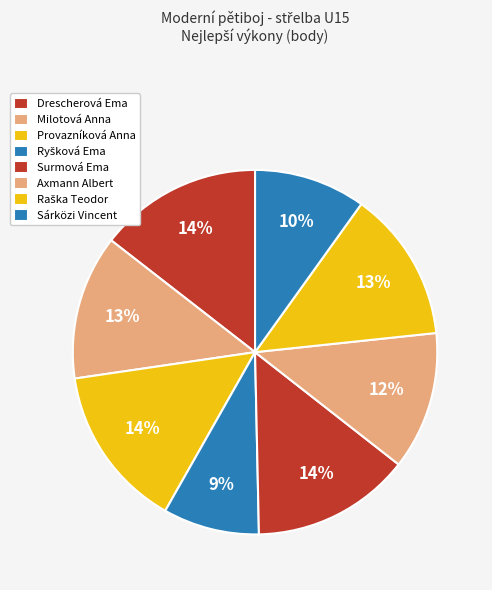

The Surmová Ema slice represents 6% of the pie. True or false?

False